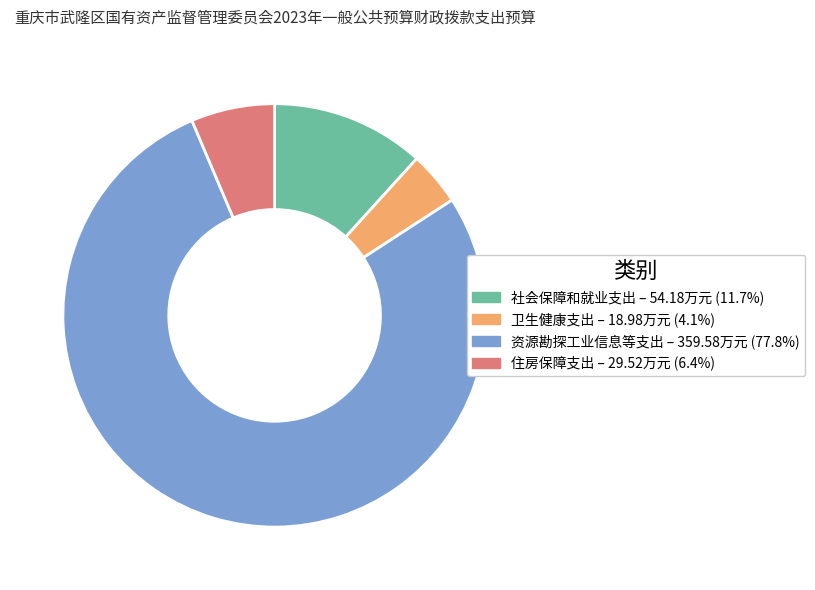

Is there a majority slice in this chart?

Yes